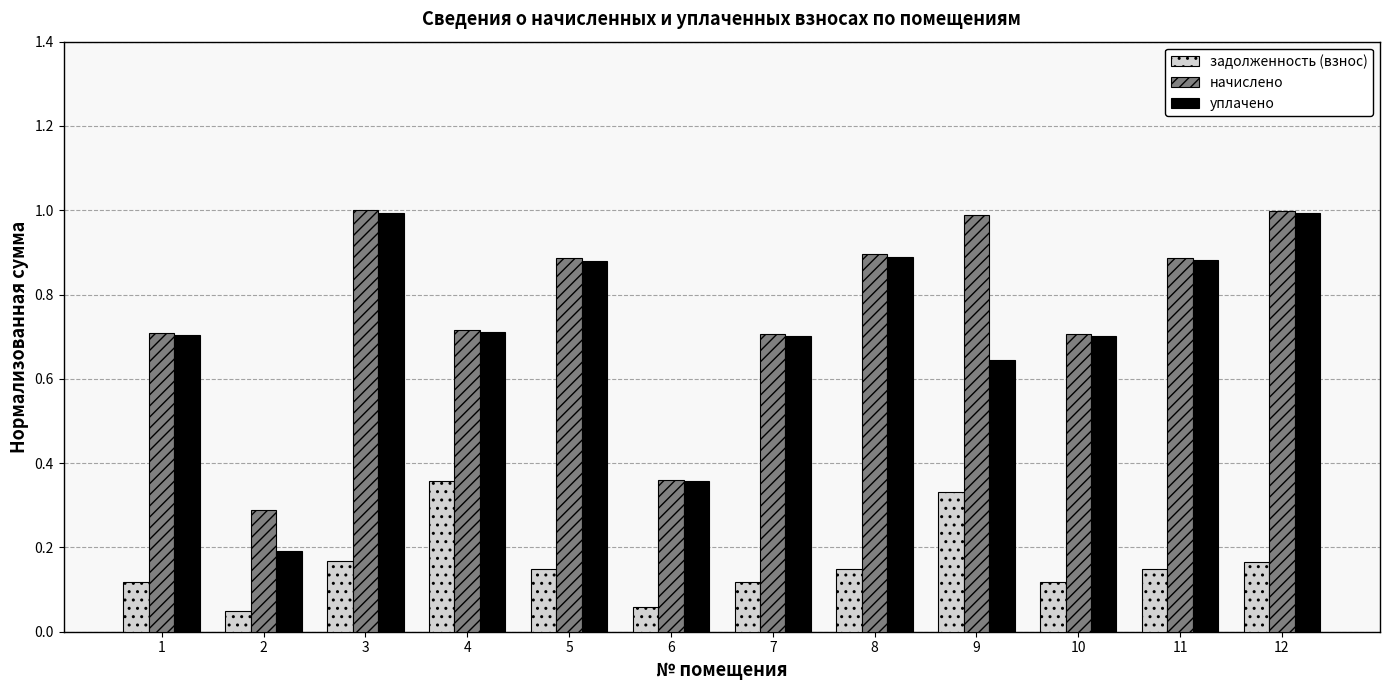

At how many categories does at least one series exceed 0?

12